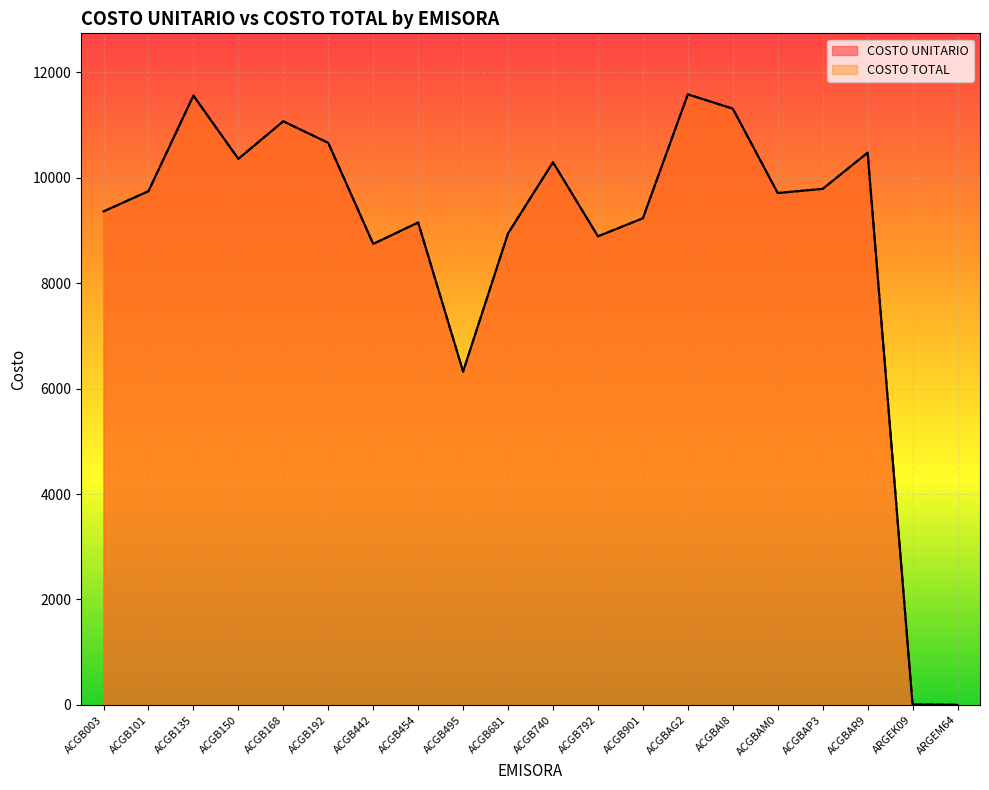

Which has a higher value, ACGBAP3 or ACGB101?

ACGBAP3